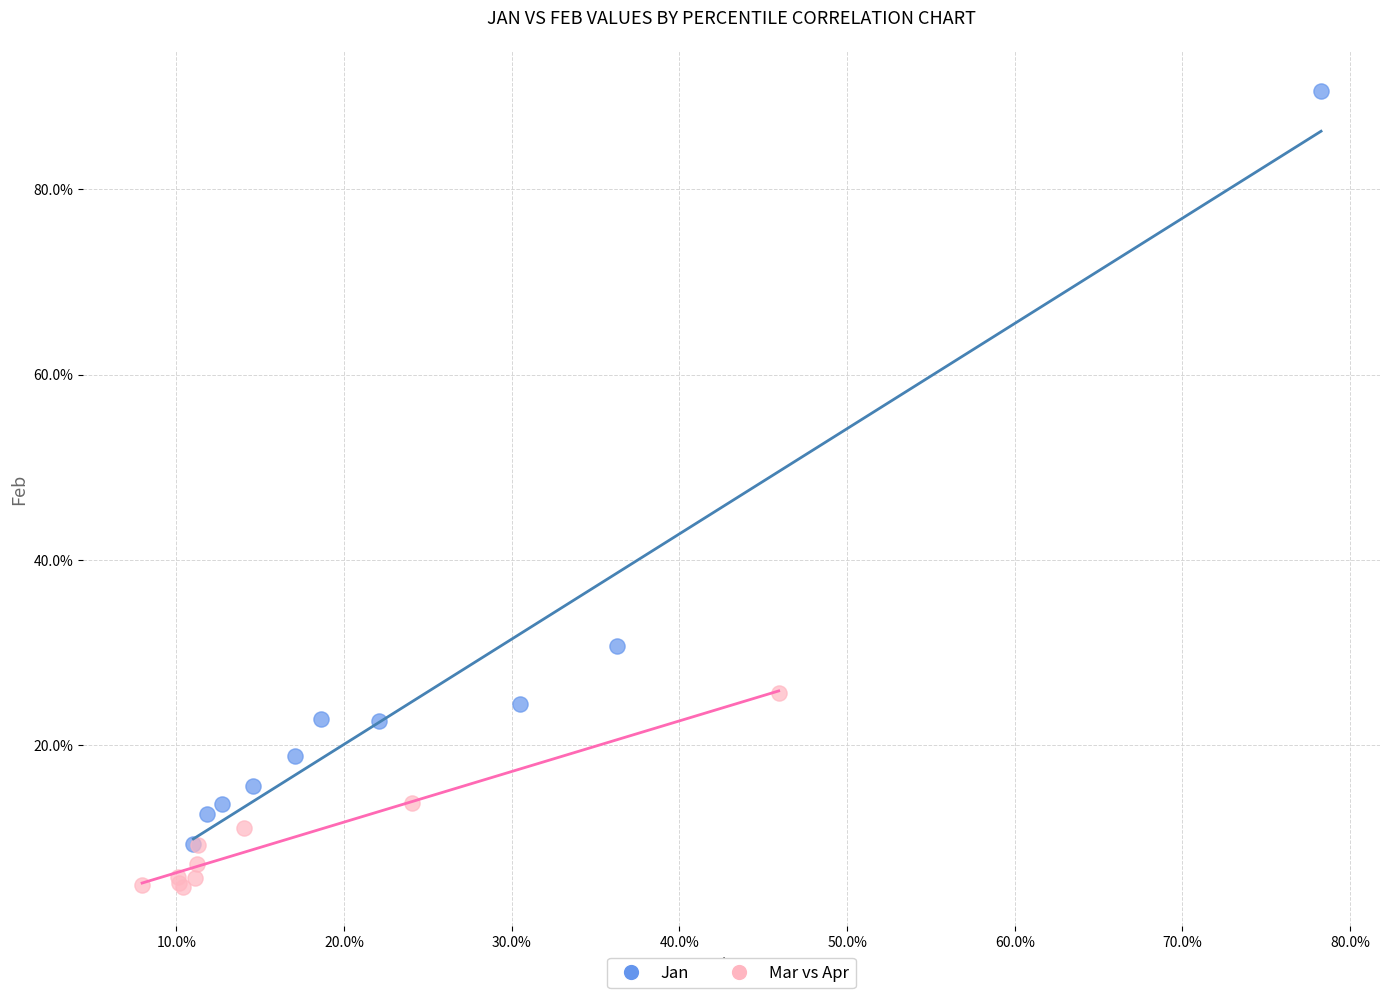

Which series contains the lowest Y value?

Mar vs Apr